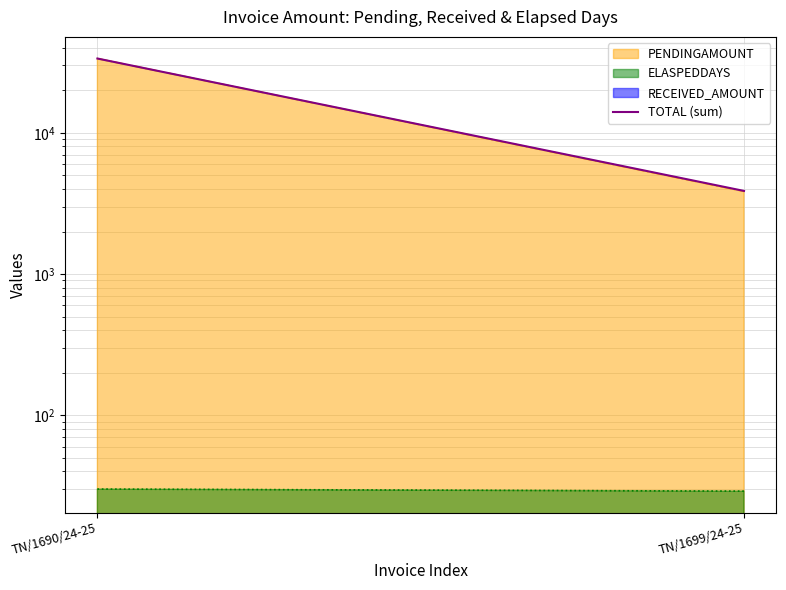

Rank the categories by value from highest to lowest.

TN/1690/24-25, TN/1699/24-25